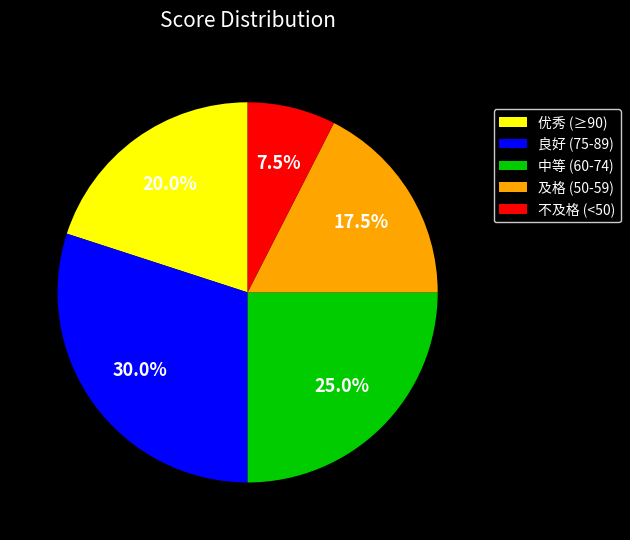

Approximately how many times larger is the value at 不及格 (<50) compared to 中等 (60-74)?

0.3